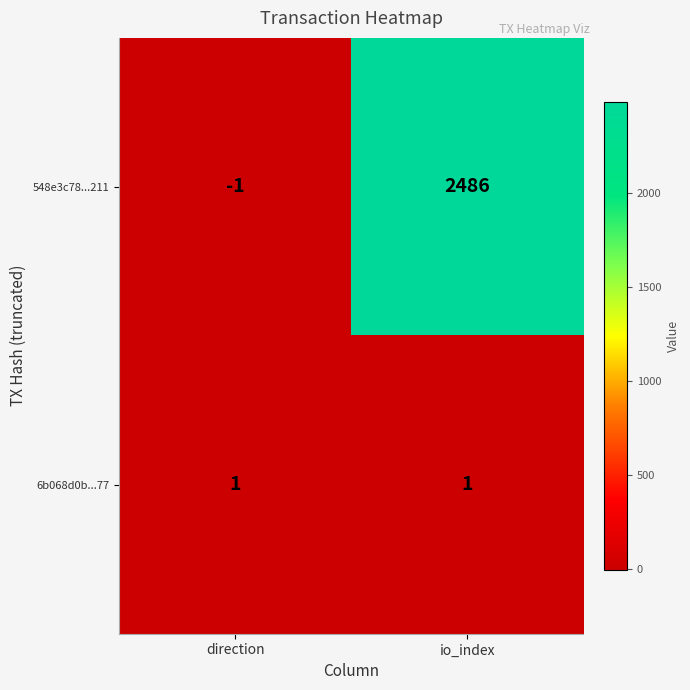

True or false: 6b068d0b...77 has a value of 1 at io_index.

True